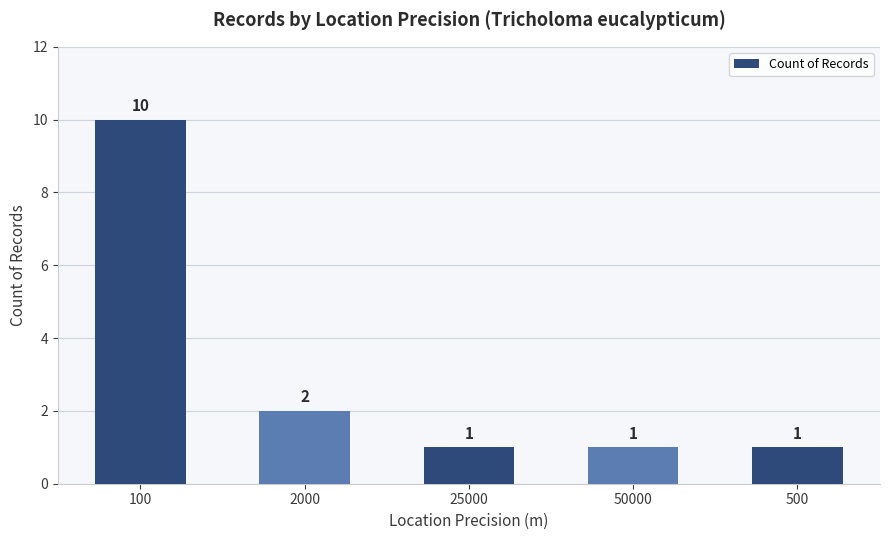

What is the greatest value displayed?

10